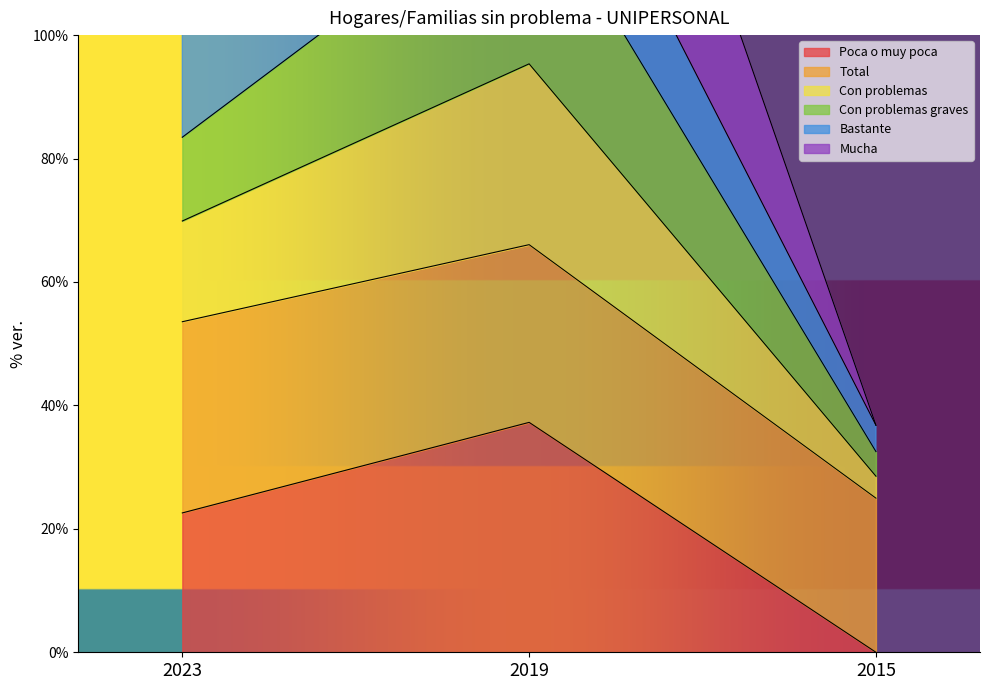

Is the value of Total at 2023 greater than the value of Mucha at 2015?

Yes